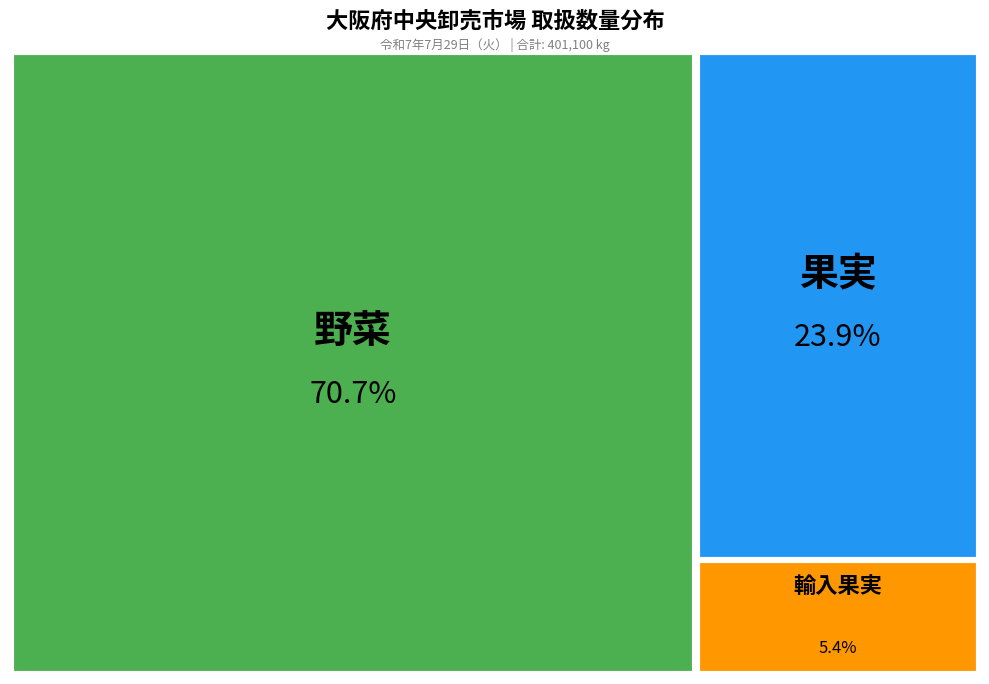

What percentage do 野菜 and 果実 together represent?

94.6%